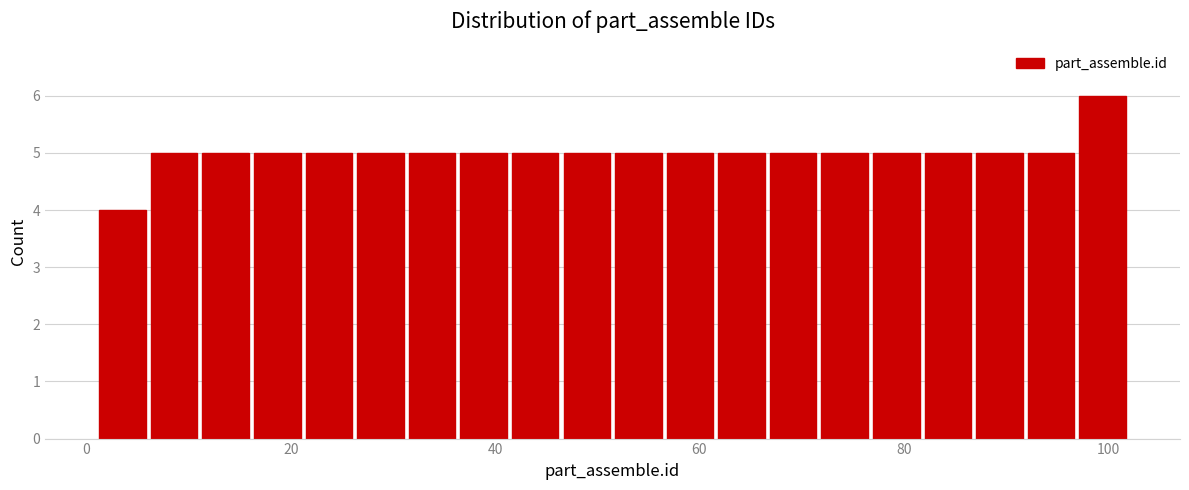

Around what value on the x-axis is the tallest bar? Give the approximate position of its centre, as read against the axis.

100